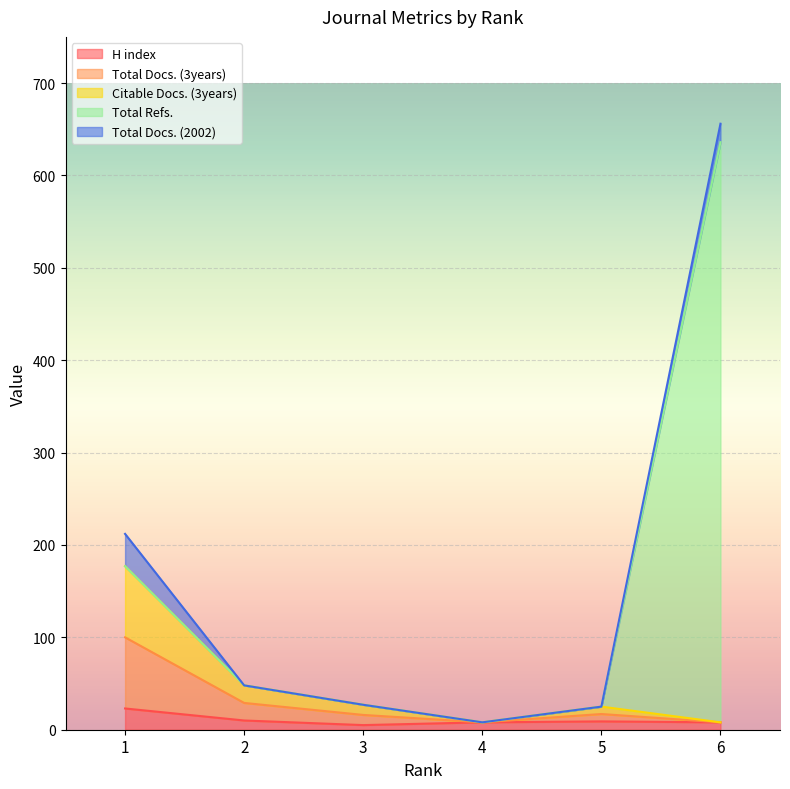

The value of Total Docs. (3years) at 1 is 252. True or false?

False